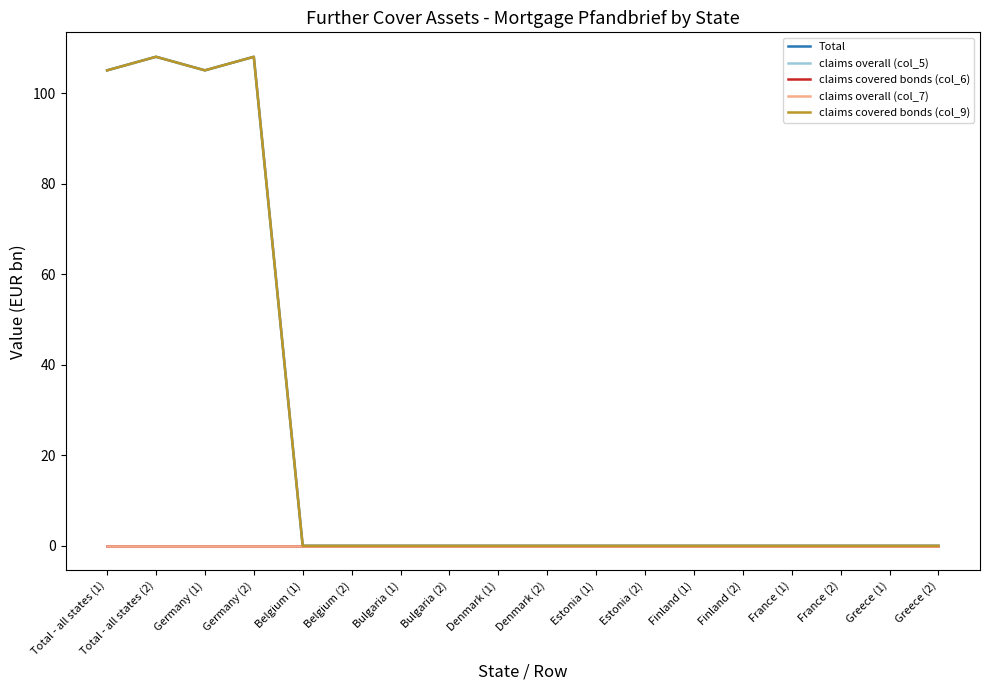

Rank the series at Estonia (2) from lowest to highest value.

Total, claims overall (col_5), claims covered bonds (col_6), claims overall (col_7), claims covered bonds (col_9)